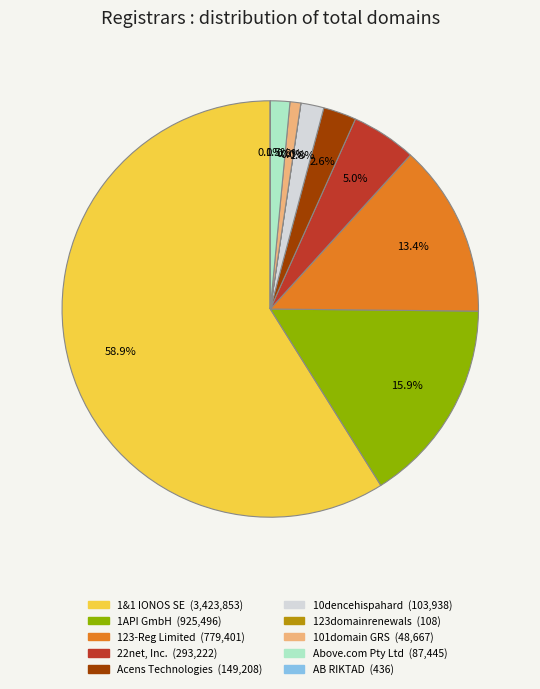

Is there a majority slice in this chart?

Yes